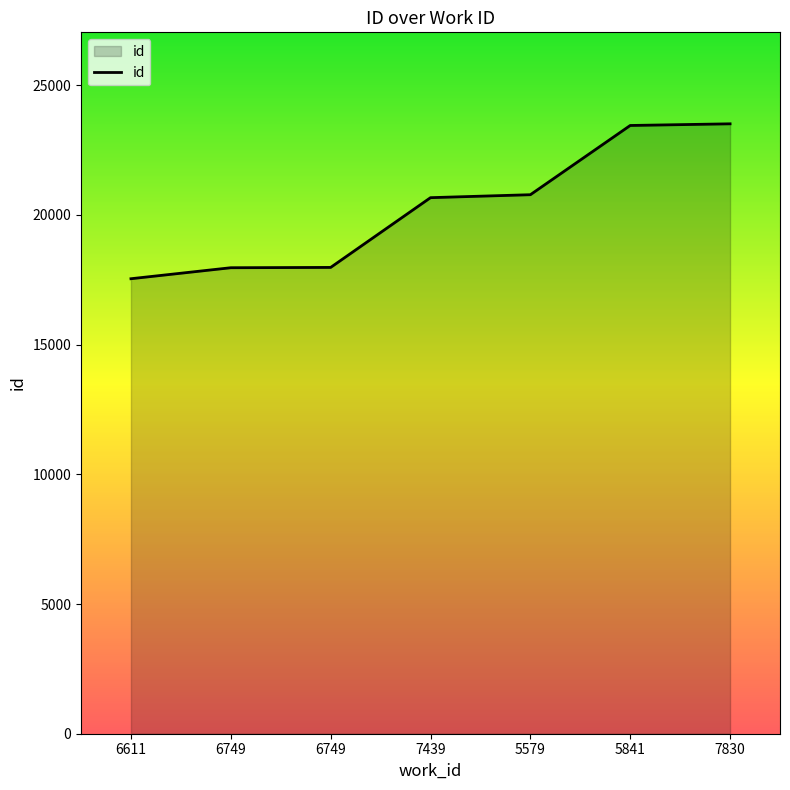

True or false: the data has more than 2 interior local peaks.

False